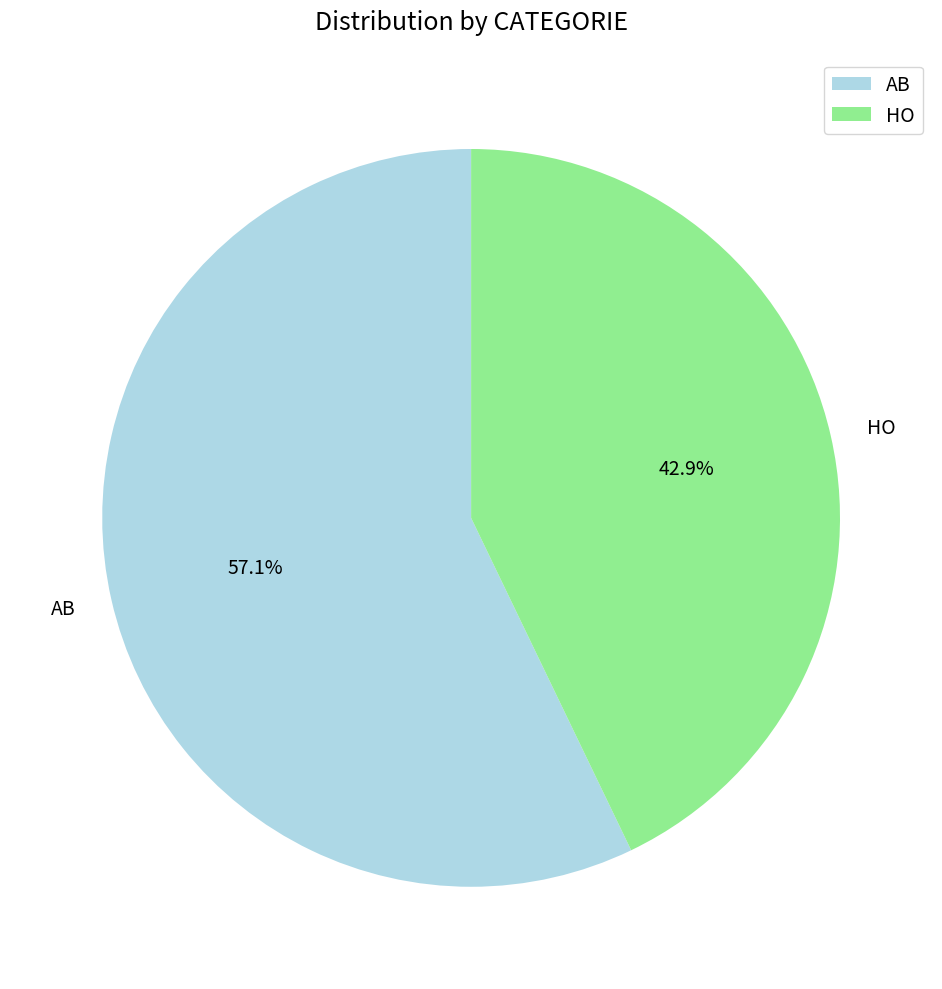

To the nearest percent, what is the combined percentage of AB and HO?

100%